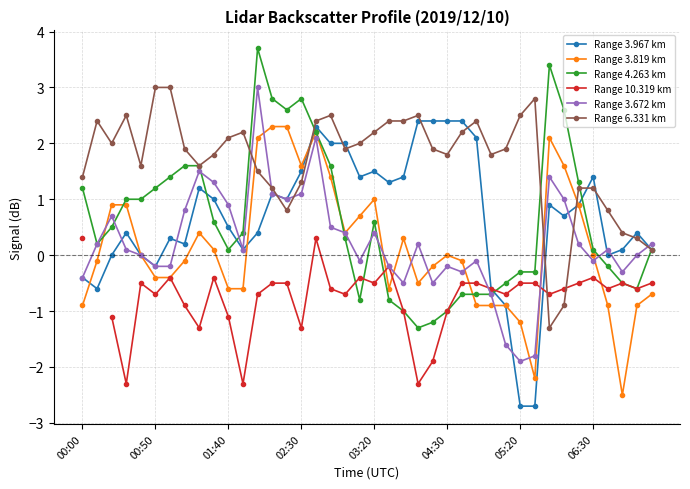

How many negative values does the Range 4.263 km series have?

15